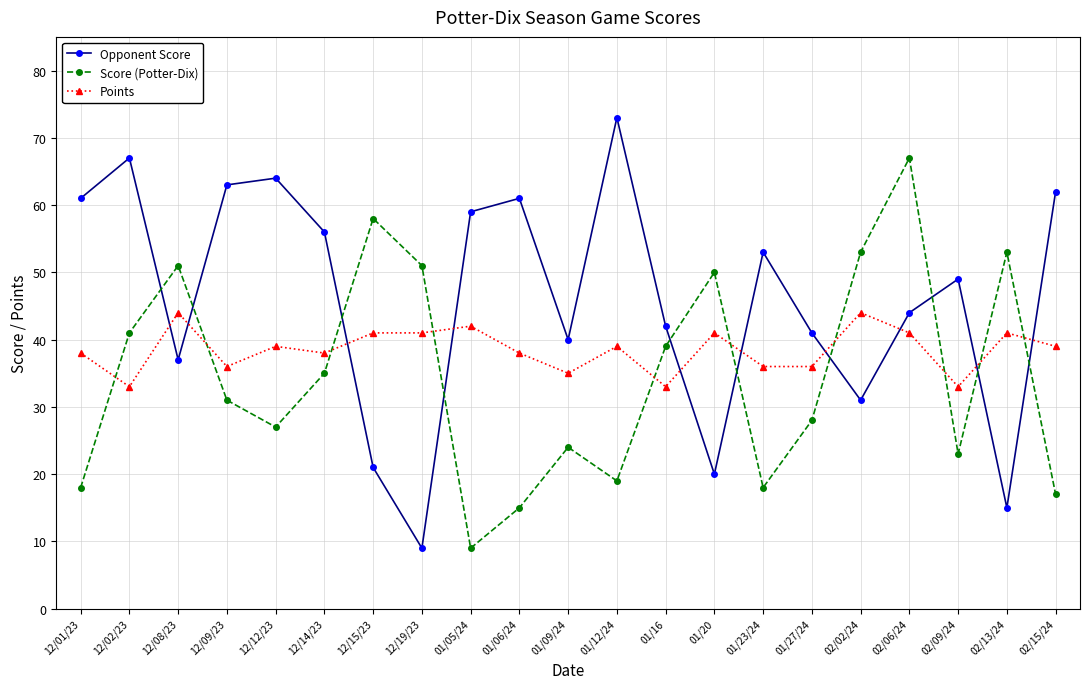

Is the value of Score (Potter-Dix) at 02/15/24 greater than the value of Opponent Score at 01/06/24?

No